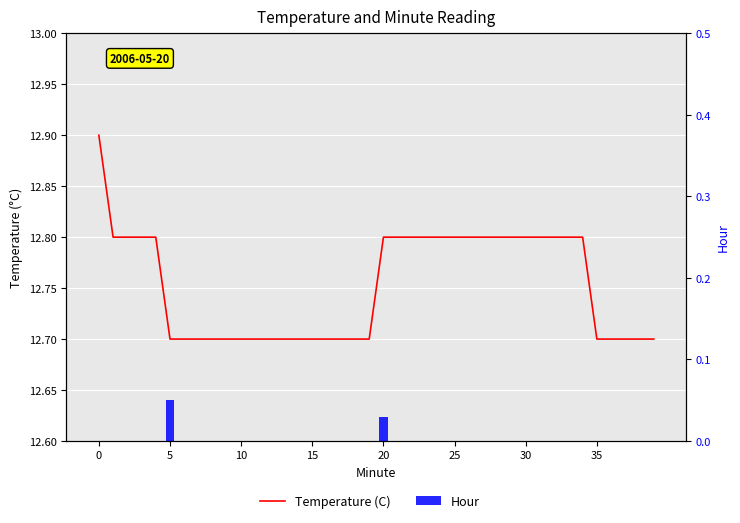

What is the total value across all series at 17?

12.7